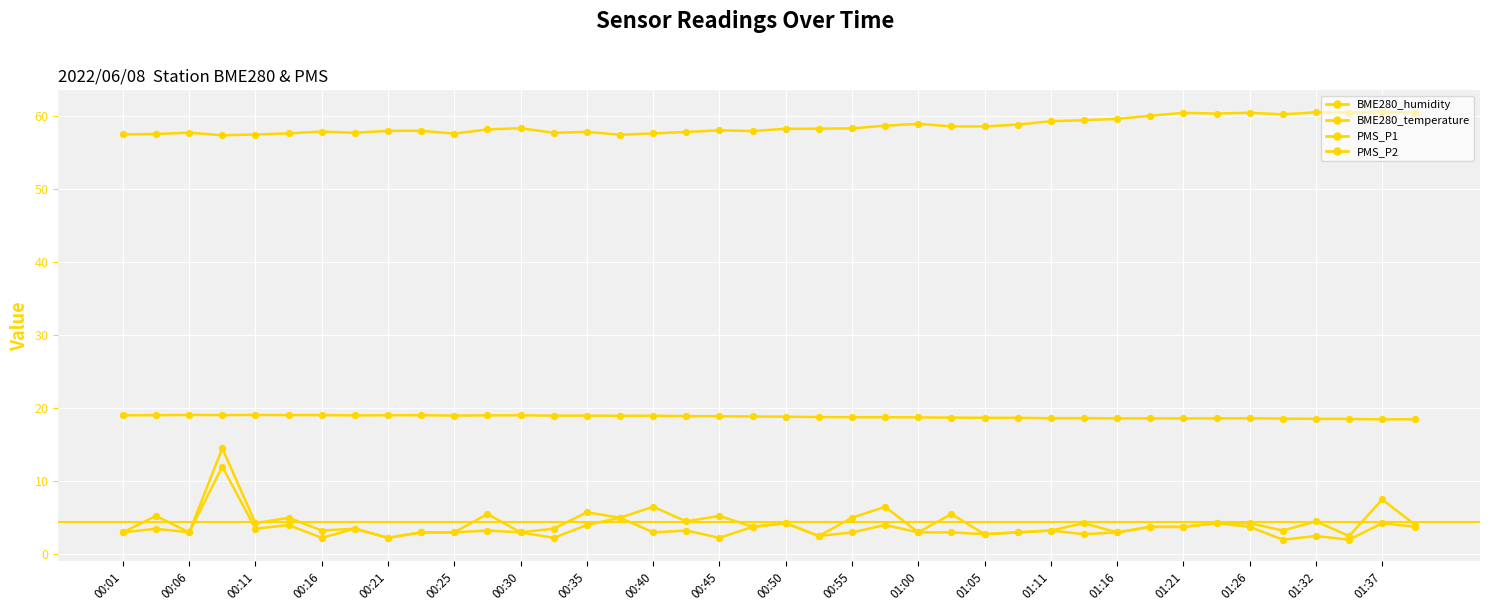

Which series has the widest spread of Y values?

PMS_P1